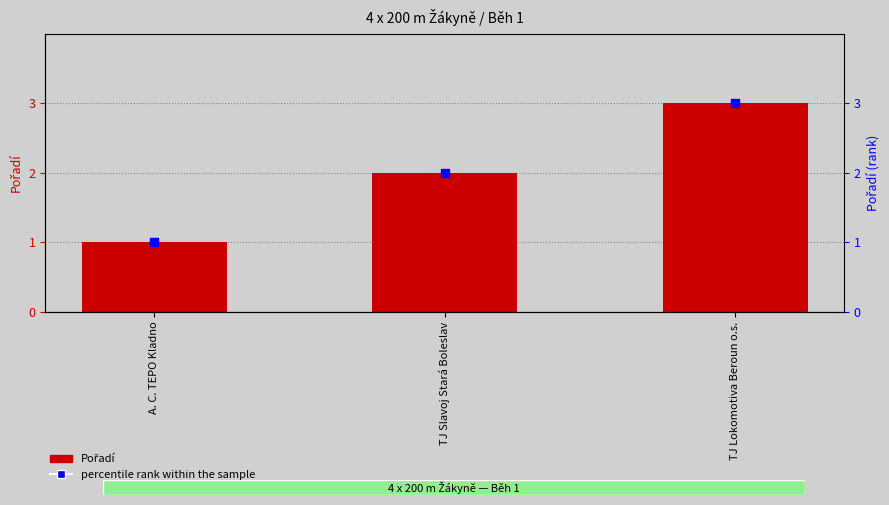

Which series has the largest Y range (max minus min)?

Pořadí